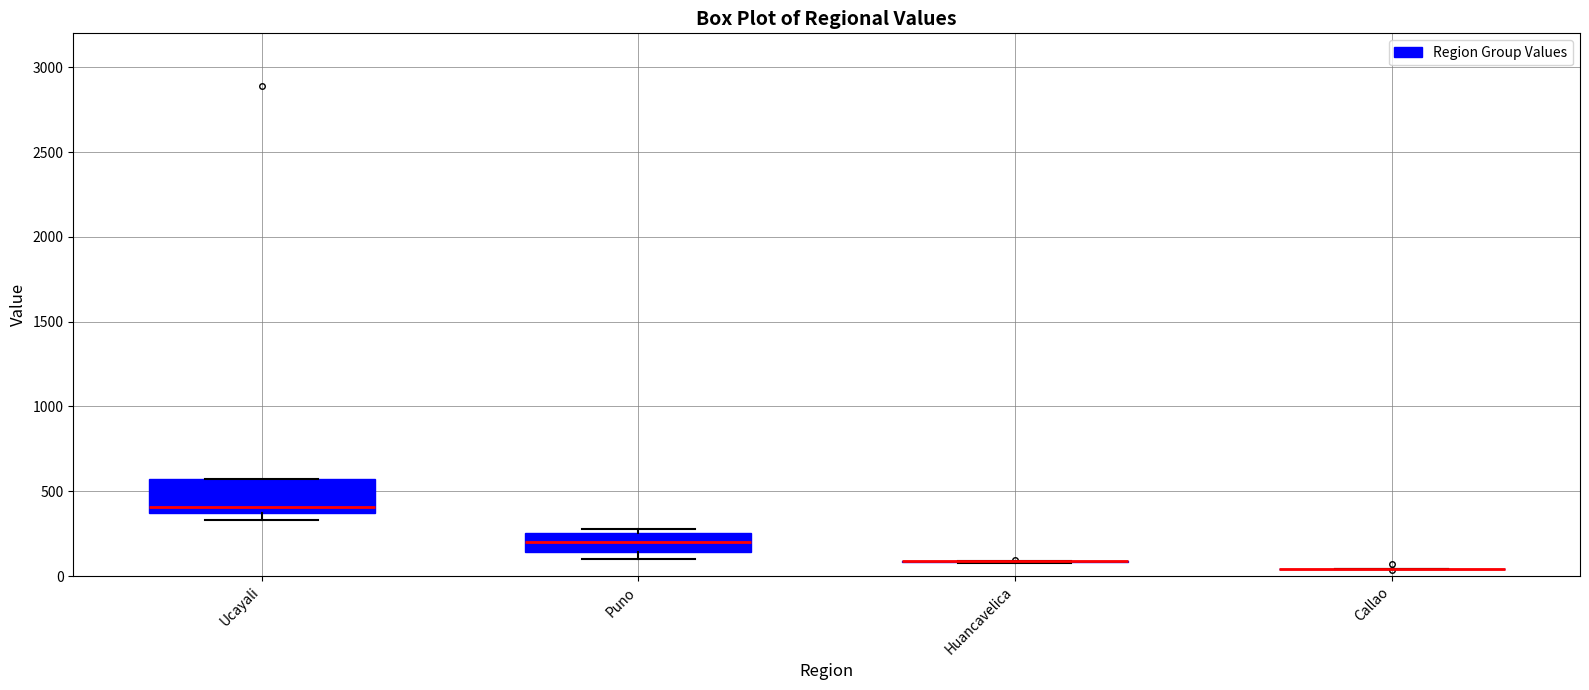

Reading left to right, transcribe this box plot: for each box, give where its median line is, the range the box spans, and where its two whiskers end, as read against the y-axis. The values are not printed on the chart, so give them approximately, as read against the axis.

Ucayali: median 400, box 350 to 550, whiskers 350 (just below the box's lower edge) to 550
Puno: median 200, box 150 to 250, whiskers 100 to 300
Huancavelica: box collapsed to a line at 100, whiskers 100 to 100
Callao: box collapsed to a line at 50, whiskers 50 to 50